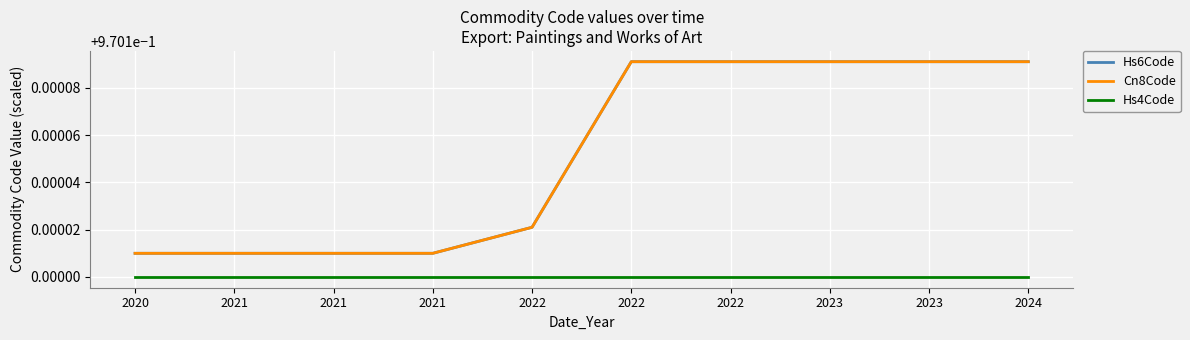

Between 2023 and 2022, which is larger?

2023